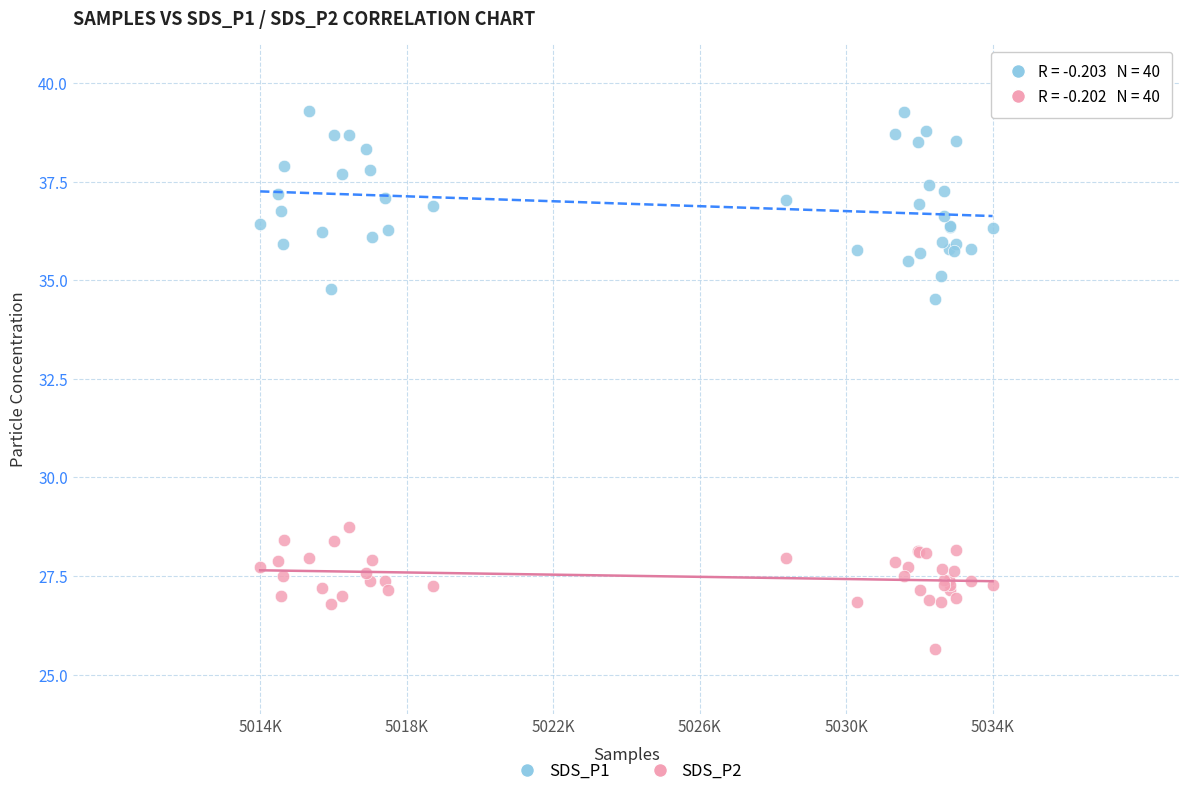

What are all the series names shown in the legend?

SDS_P1, SDS_P2